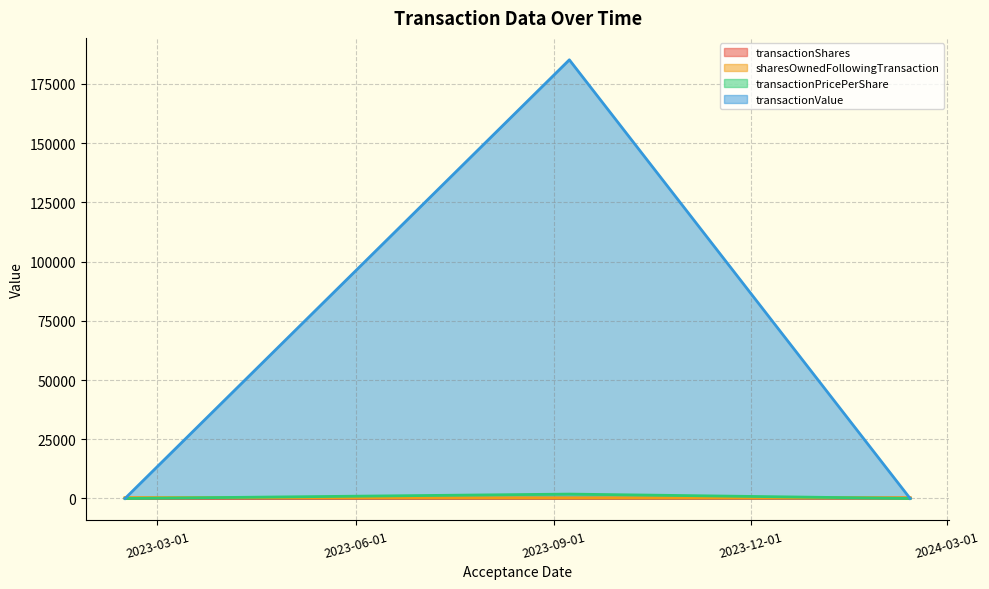

How many lines are shown in the chart?

4